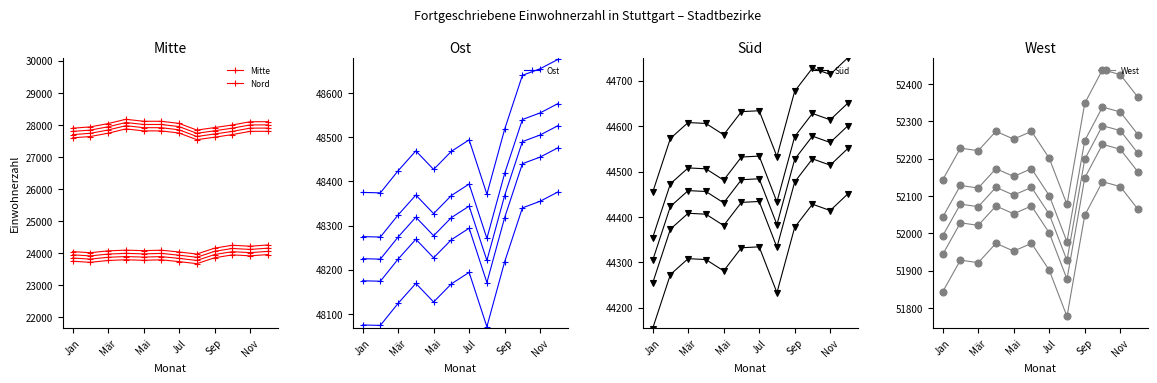

Is the value of West at Jul greater than the value of Süd at Jan?

Yes